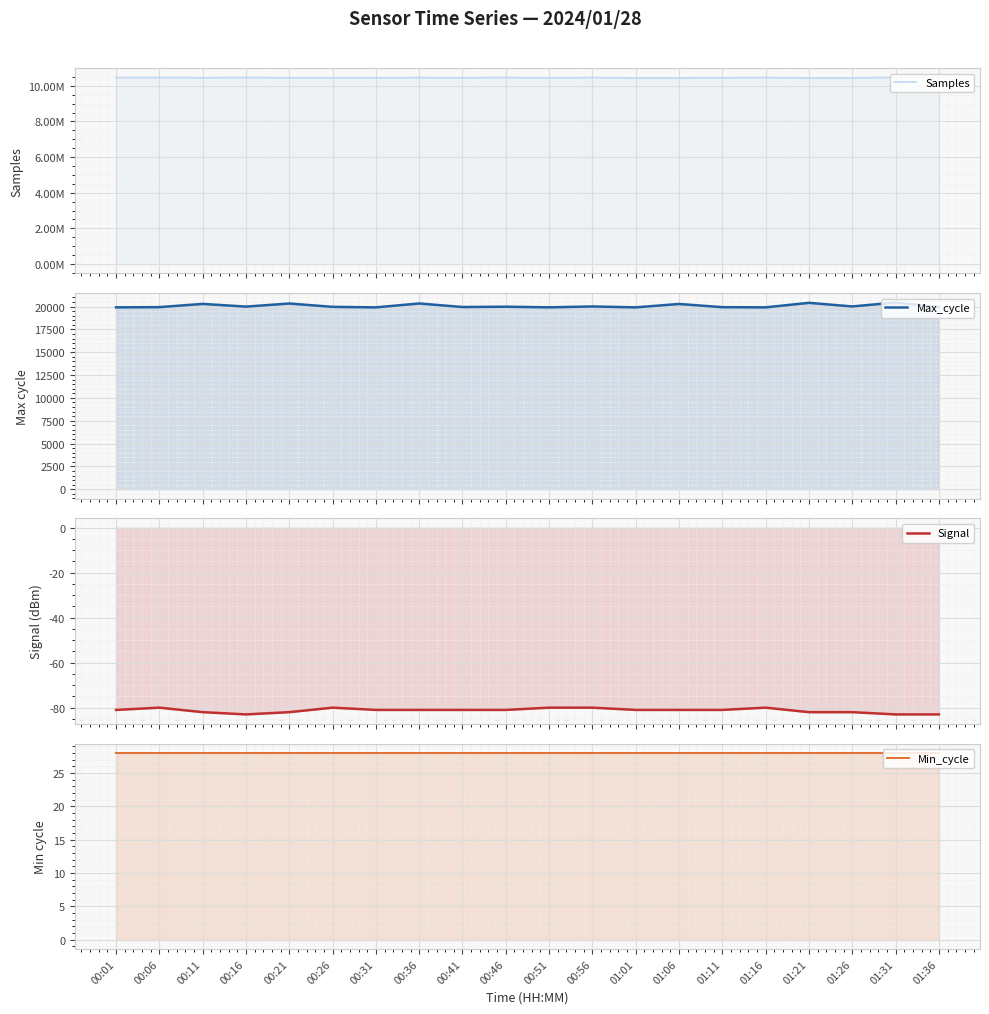

Does the chart display data point markers on the line(s)?

No